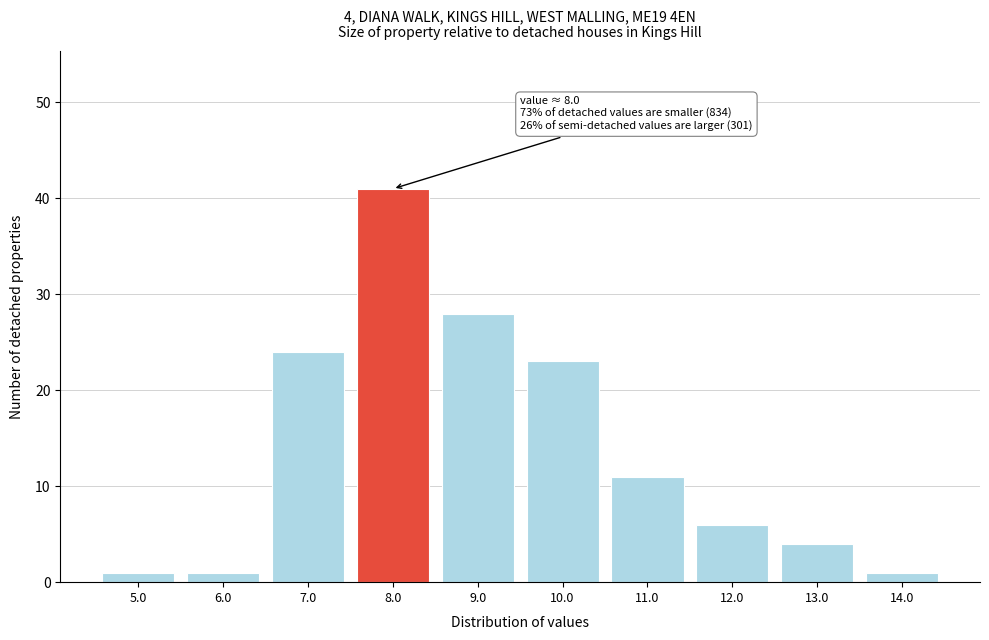

Reading left to right, extract all data points from this chart.

5.0=1	6.0=1	7.0=24	8.0=41	9.0=28	10.0=23	11.0=11	12.0=6	13.0=4	14.0=1